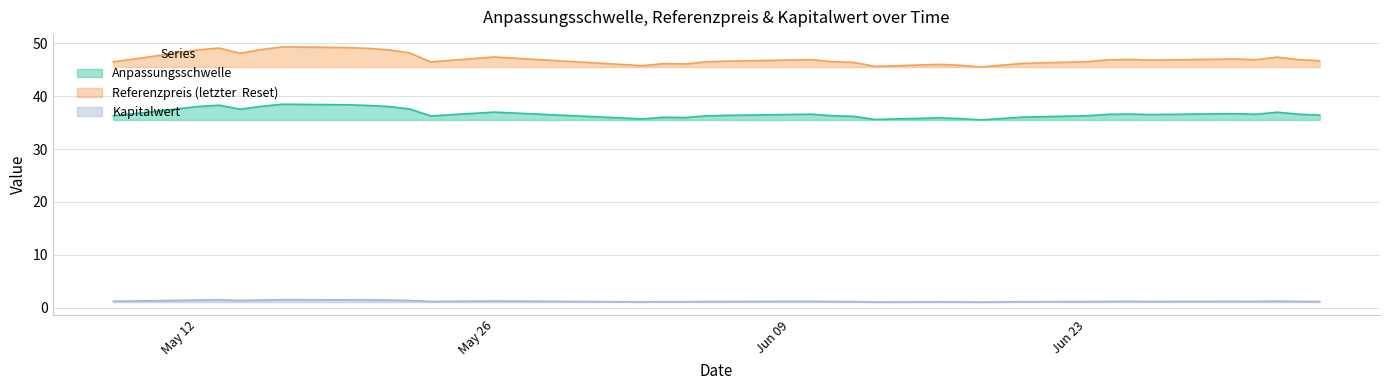

Rank the series by their average value, from lowest to highest.

Kapitalwert, Anpassungsschwelle, Referenzpreis (letzter  Reset)